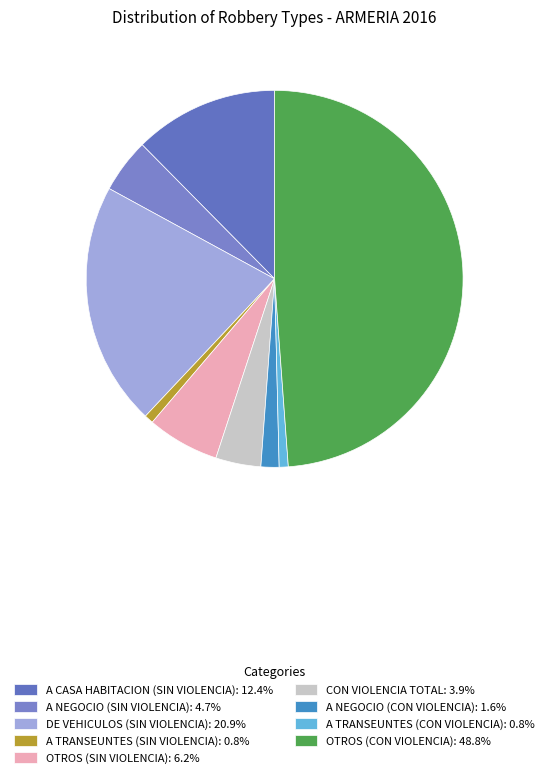

Does A TRANSEUNTES (CON VIOLENCIA) represent more than half of the total?

No